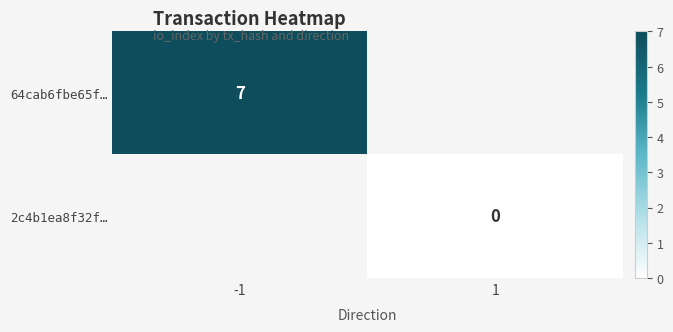

The value of 64cab6fbe65f… at -1 is 3. True or false?

False